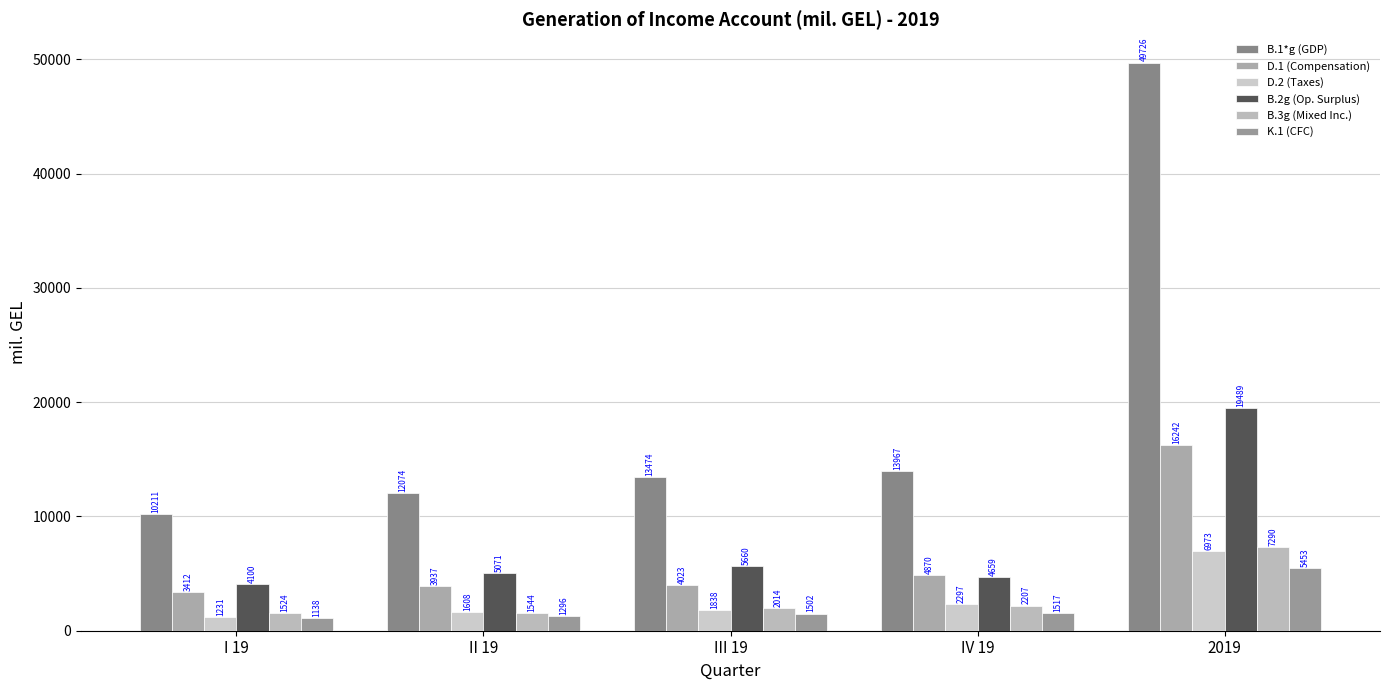

List the series in order of their peak value, lowest first.

K.1 (CFC), D.2 (Taxes), B.3g (Mixed Inc.), D.1 (Compensation), B.2g (Op. Surplus), B.1*g (GDP)